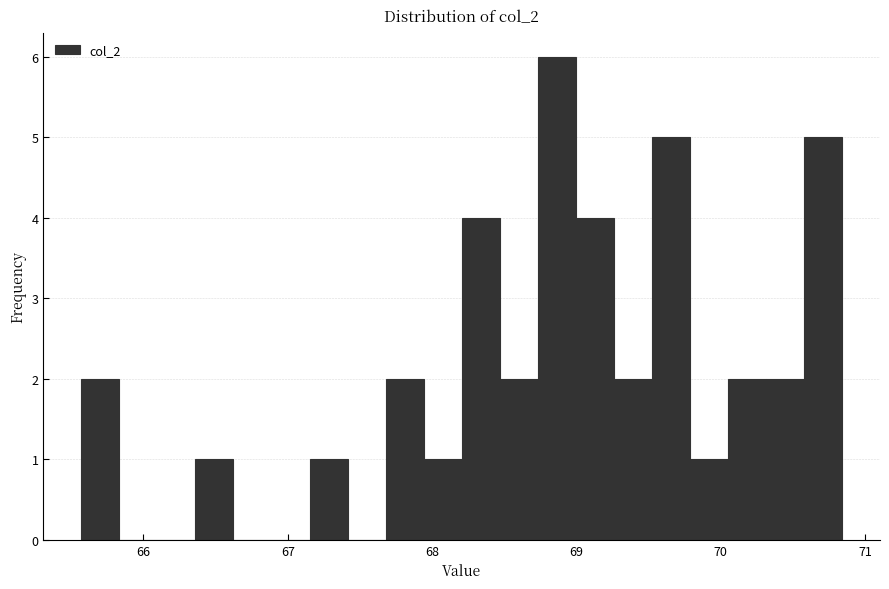

Read against the x-axis, roughly where is the centre of the tallest bar?

68.9